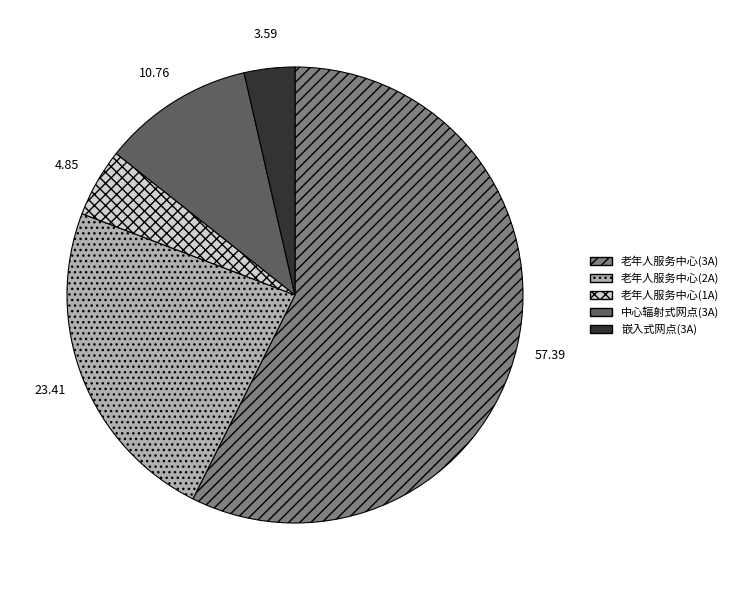

Combined, do 老年人服务中心(2A) and 中心辐射式网点(3A) account for over 50%?

No